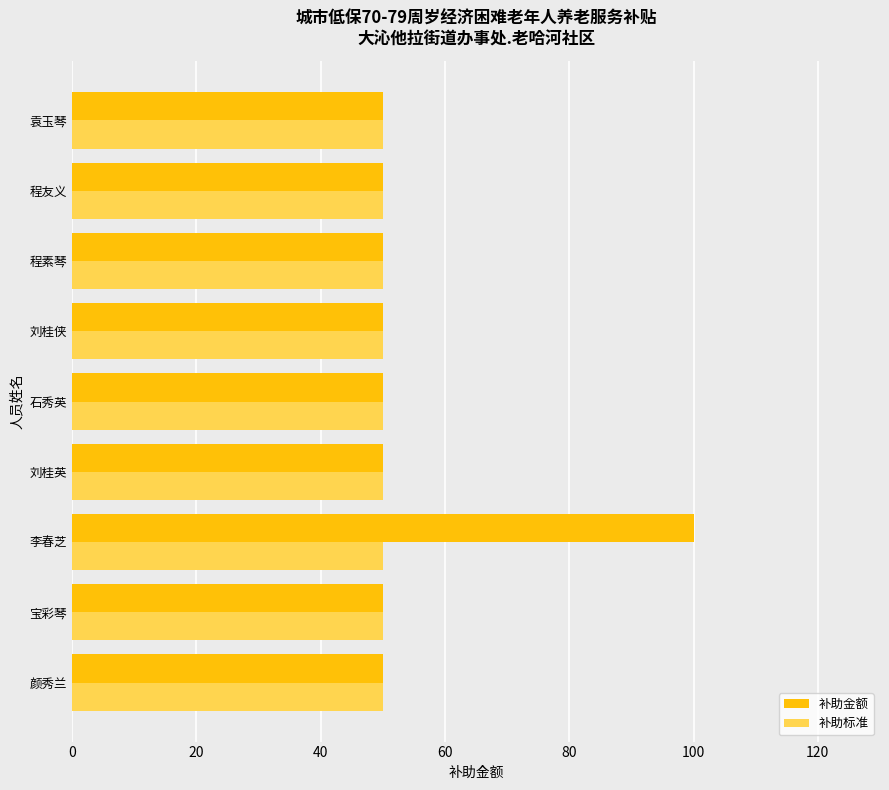

Rank the series at 李春芝 from lowest to highest value.

补助标准, 补助金额